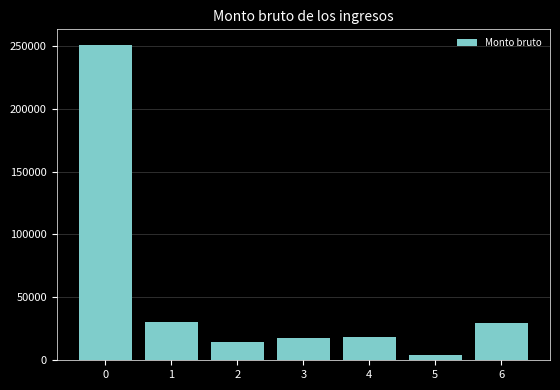

What is the average value?

52255